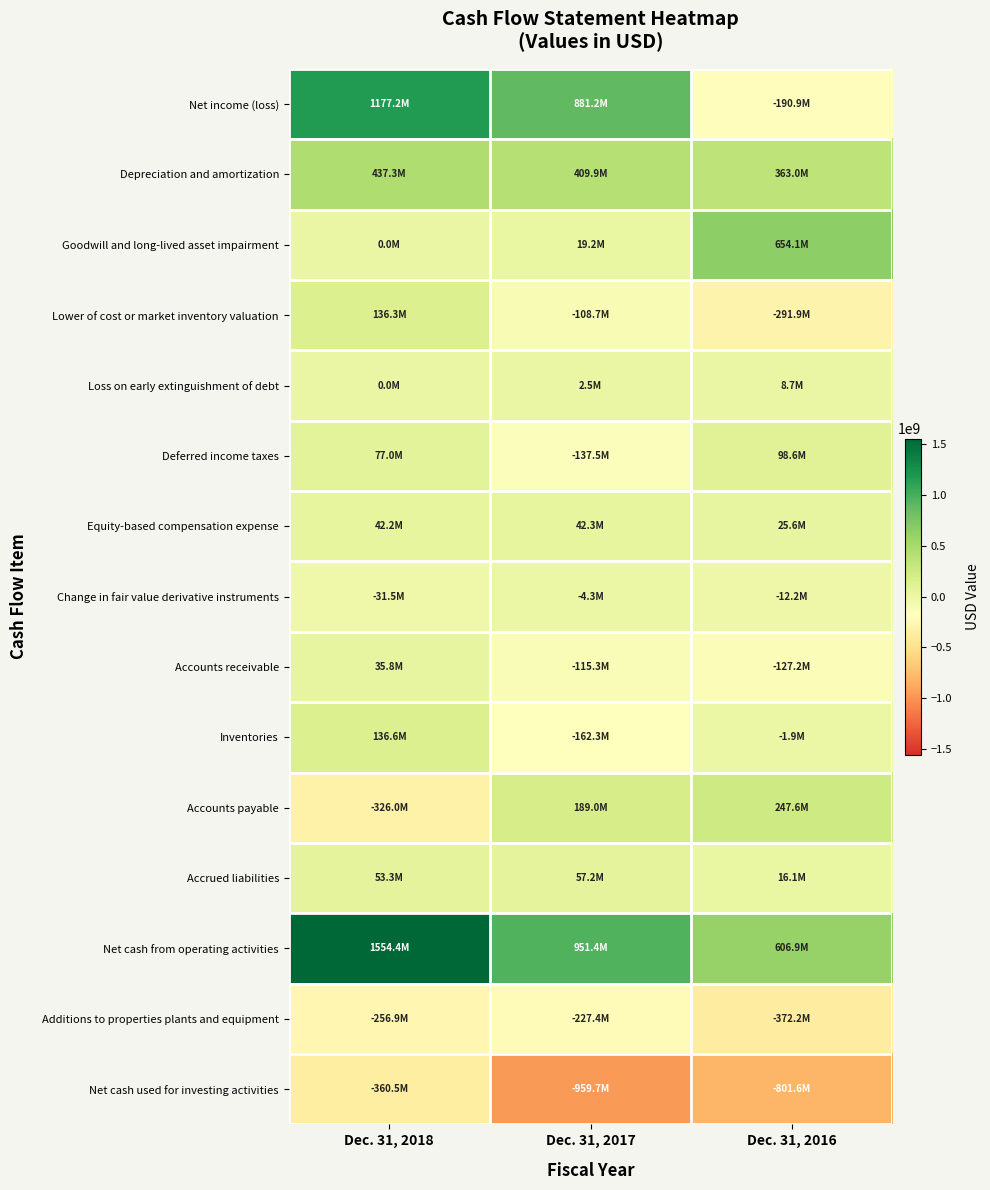

Reading left to right, transcribe all the data shown in this chart.

Net income (loss): Dec. 31, 2018=1177224000	Dec. 31, 2017=881242000	Dec. 31, 2016=-190945000
Depreciation and amortization: Dec. 31, 2018=437324000	Dec. 31, 2017=409937000	Dec. 31, 2016=363027000
Goodwill and long-lived asset impairment: Dec. 31, 2018=0	Dec. 31, 2017=19247000	Dec. 31, 2016=654084000
Lower of cost or market inventory valuation: Dec. 31, 2018=136305000	Dec. 31, 2017=-108685000	Dec. 31, 2016=-291938000
Loss on early extinguishment of debt: Dec. 31, 2018=0	Dec. 31, 2017=2475000	Dec. 31, 2016=8718000
Deferred income taxes: Dec. 31, 2018=76969000	Dec. 31, 2017=-137522000	Dec. 31, 2016=98592000
Equity-based compensation expense: Dec. 31, 2018=42172000	Dec. 31, 2017=42337000	Dec. 31, 2016=25561000
Change in fair value derivative instruments: Dec. 31, 2018=-31515000	Dec. 31, 2017=-4265000	Dec. 31, 2016=-12155000
Accounts receivable: Dec. 31, 2018=35793000	Dec. 31, 2017=-115322000	Dec. 31, 2016=-127221000
Inventories: Dec. 31, 2018=136551000	Dec. 31, 2017=-162297000	Dec. 31, 2016=-1869000
Accounts payable: Dec. 31, 2018=-326030000	Dec. 31, 2017=188975000	Dec. 31, 2016=247603000
Accrued liabilities: Dec. 31, 2018=53281000	Dec. 31, 2017=57227000	Dec. 31, 2016=16142000
Net cash from operating activities: Dec. 31, 2018=1554416000	Dec. 31, 2017=951390000	Dec. 31, 2016=606948000
Additions to properties plants and equipment: Dec. 31, 2018=-256888000	Dec. 31, 2017=-227449000	Dec. 31, 2016=-372195000
Net cash used for investing activities: Dec. 31, 2018=-360520000	Dec. 31, 2017=-959670000	Dec. 31, 2016=-801597000